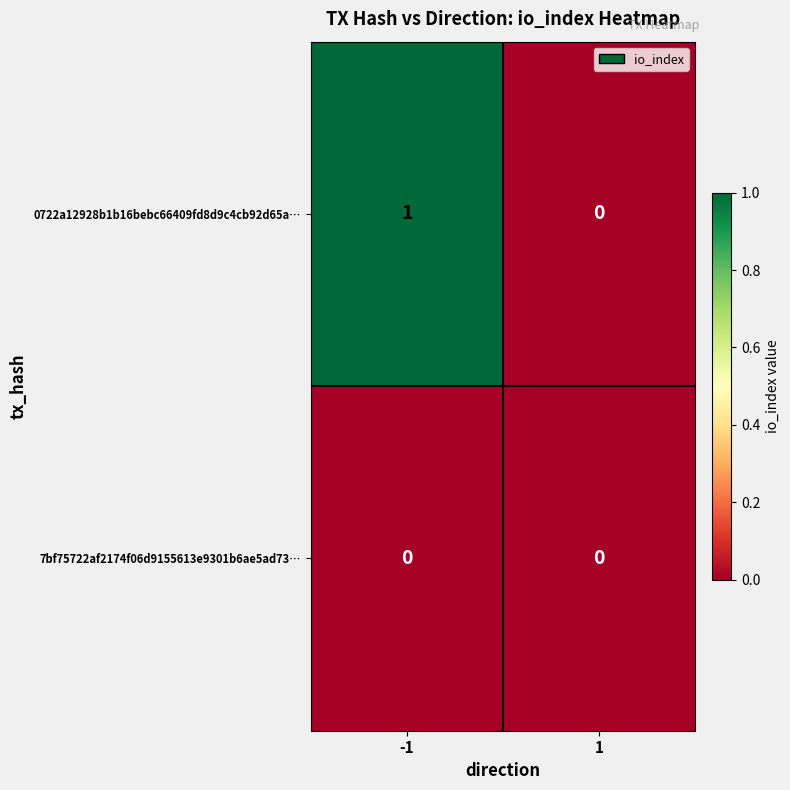

How many categories are shown in the chart?

2